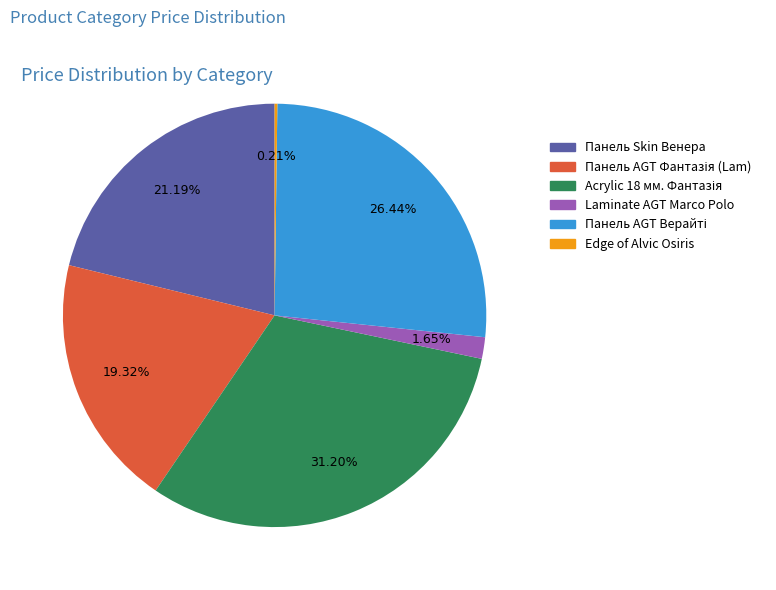

Is there a majority slice in this chart?

No